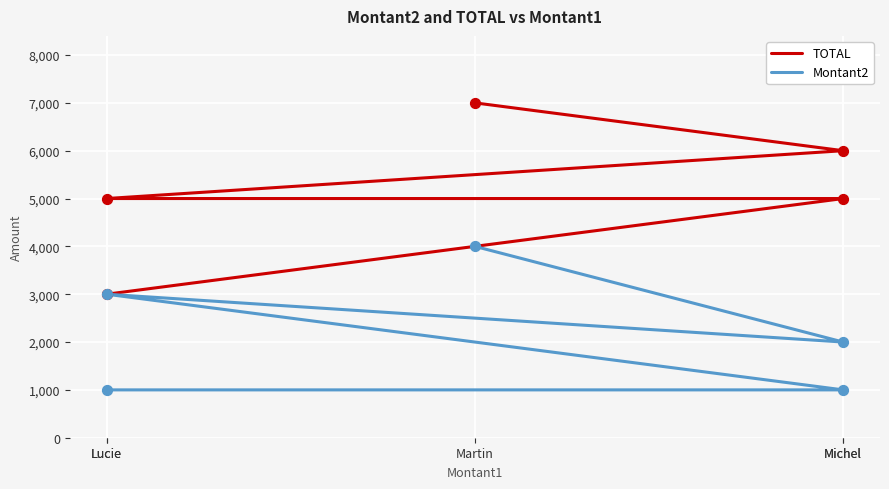

Which series reaches the minimum Y coordinate?

Montant2